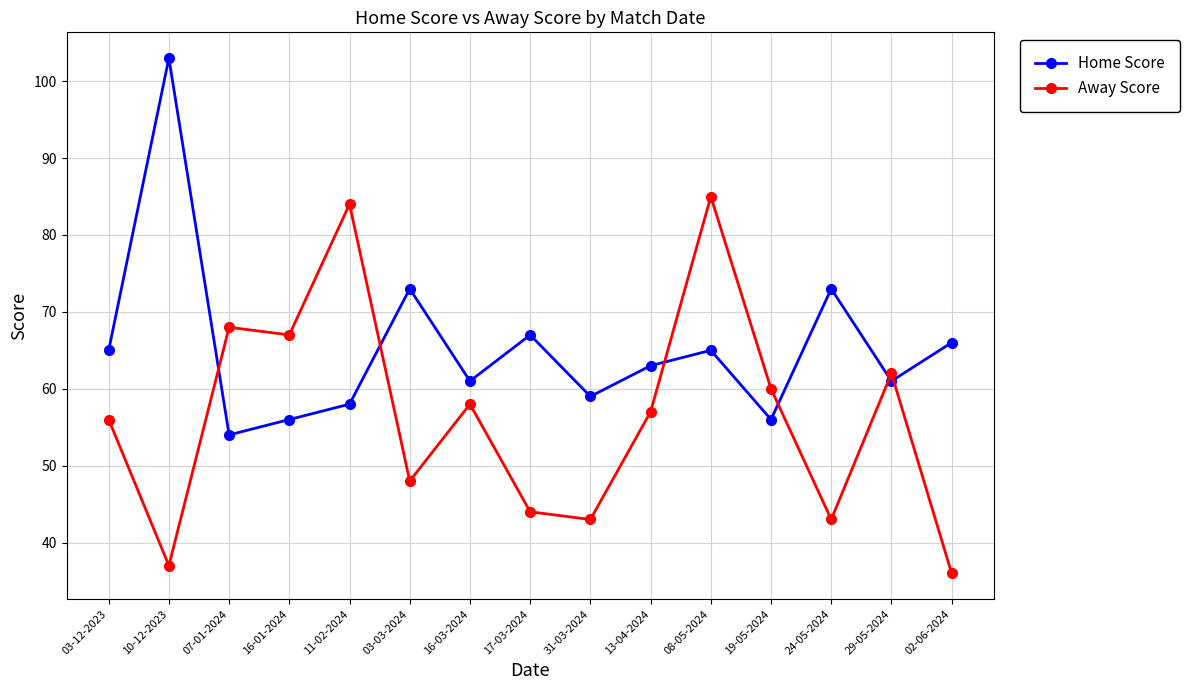

Reading left to right, what are all the values shown in this chart?

Home Score: 03-12-2023=65	10-12-2023=103	07-01-2024=54	16-01-2024=56	11-02-2024=58	03-03-2024=73	16-03-2024=61	17-03-2024=67	31-03-2024=59	13-04-2024=63	08-05-2024=65	19-05-2024=56	24-05-2024=73	29-05-2024=61	02-06-2024=66
Away Score: 03-12-2023=56	10-12-2023=37	07-01-2024=68	16-01-2024=67	11-02-2024=84	03-03-2024=48	16-03-2024=58	17-03-2024=44	31-03-2024=43	13-04-2024=57	08-05-2024=85	19-05-2024=60	24-05-2024=43	29-05-2024=62	02-06-2024=36